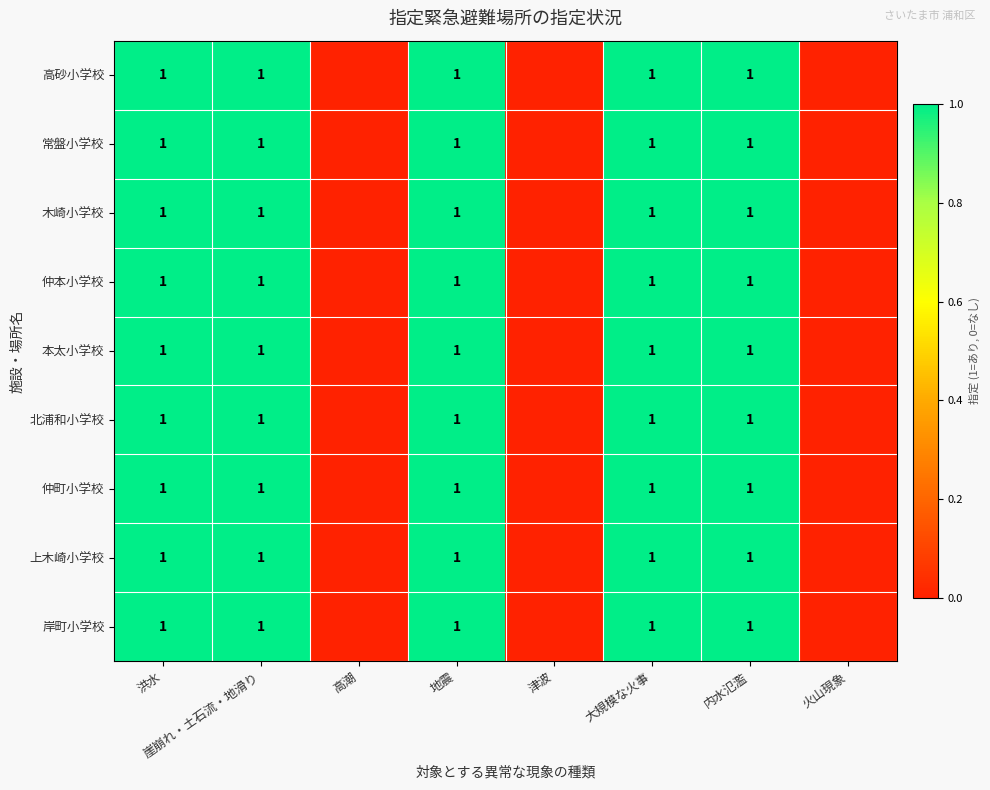

The value of 常盤小学校 at 地震 is 2. True or false?

False